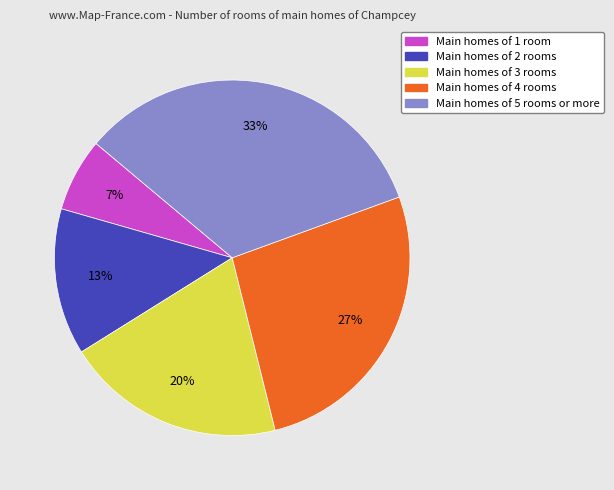

To the nearest percent, what is the average slice percentage?

20%